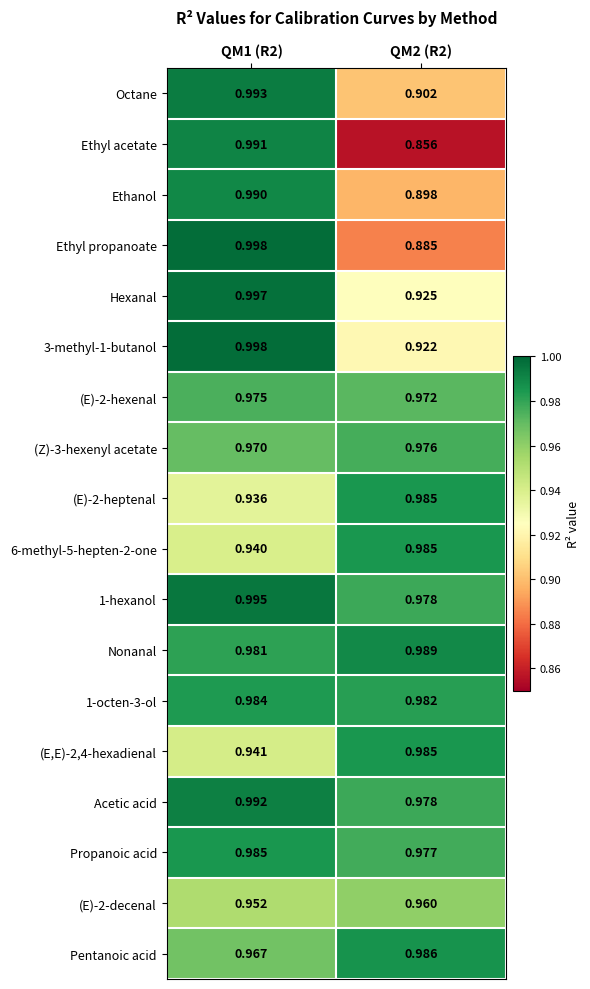

Which series has the widest spread of values?

Ethyl acetate